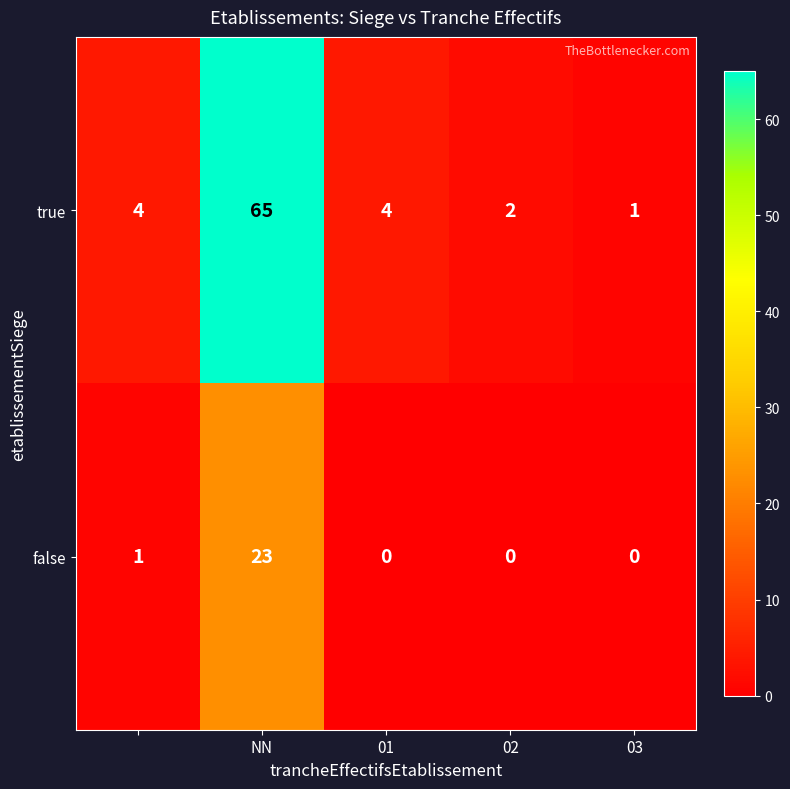

Which series has the largest range (max minus min)?

true